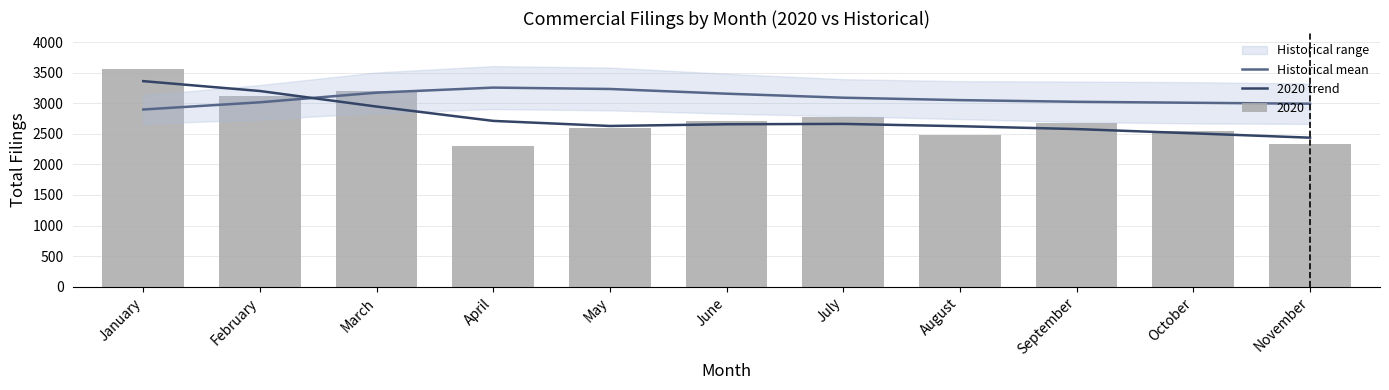

Between June and September, which is larger?

June